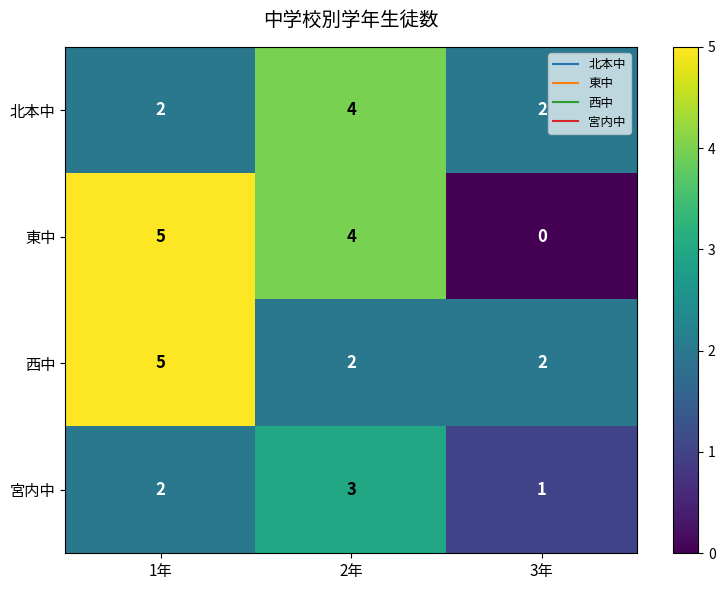

Where is 宮内中 nearest to the value 2?

1年